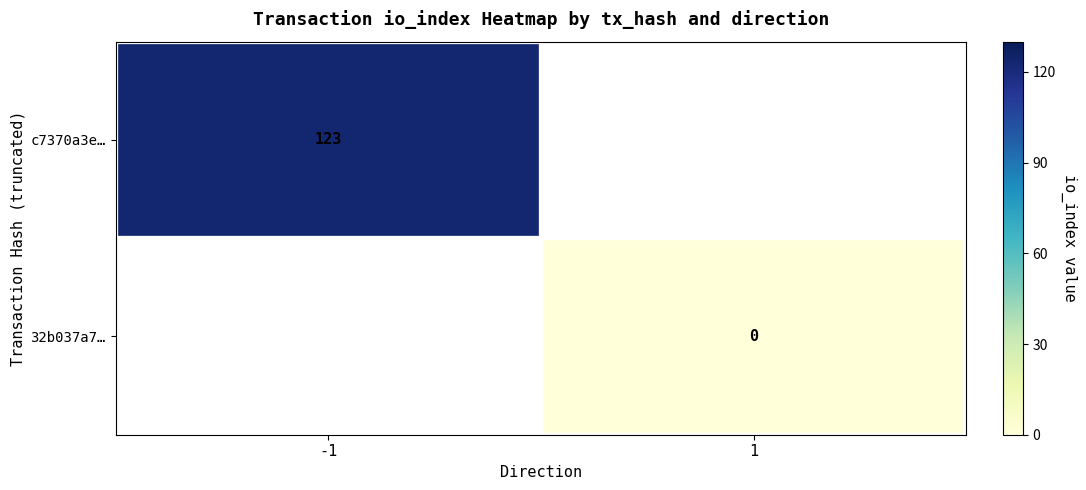

The c7370a3e… series shows 123 at -1. True or false?

True